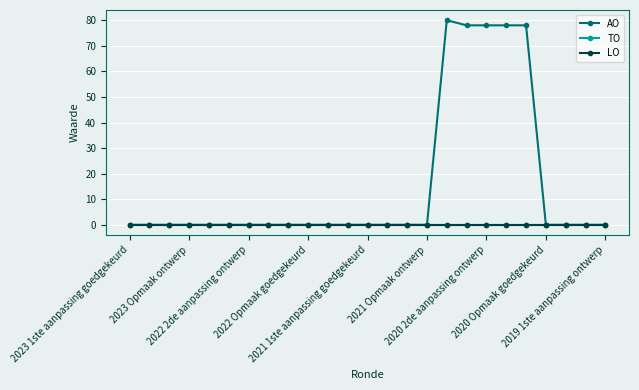

Which series has the widest spread of values?

AO